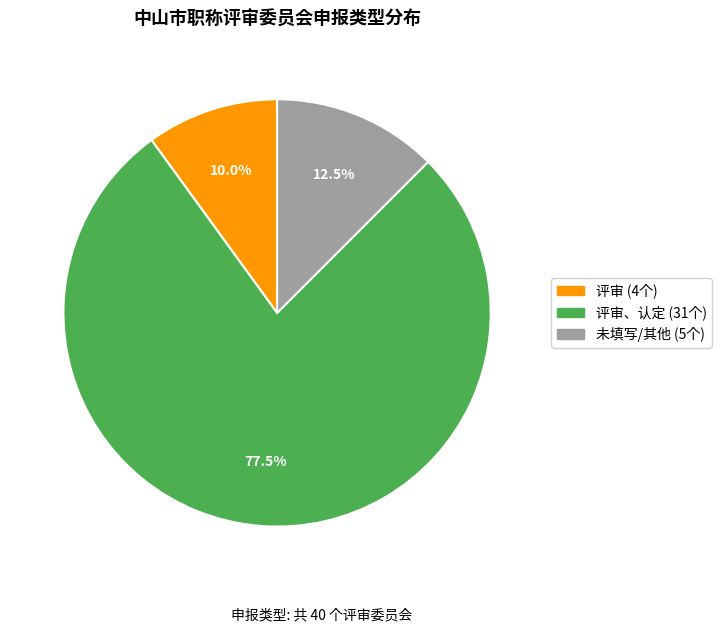

Does any single category account for the majority?

Yes